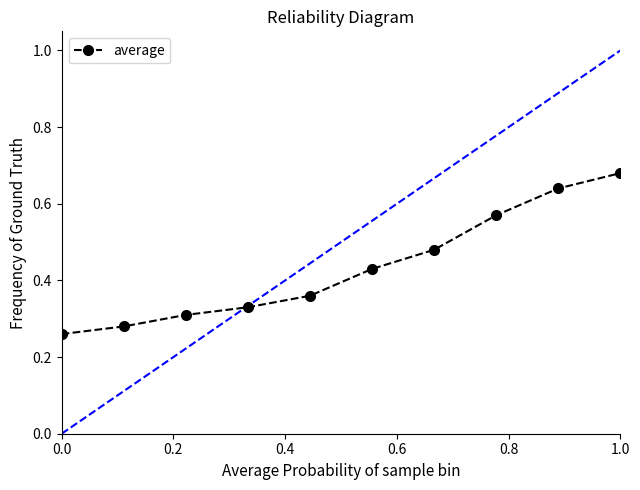

True or false: the data has more than 2 interior local peaks.

False